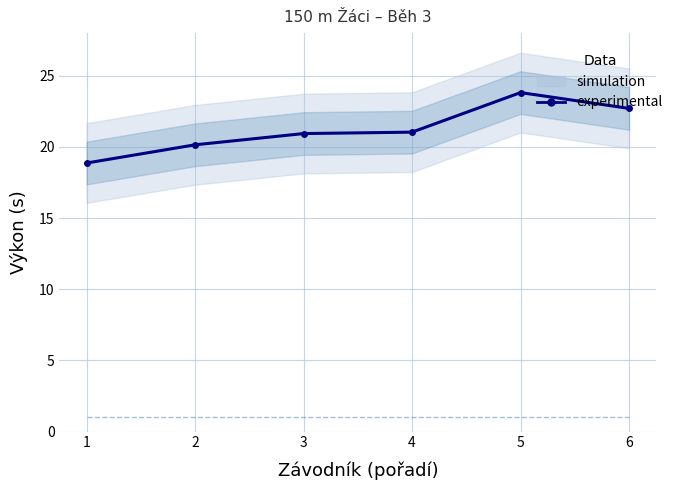

How many interior local peaks (higher than both neighbors) does the data have?

1